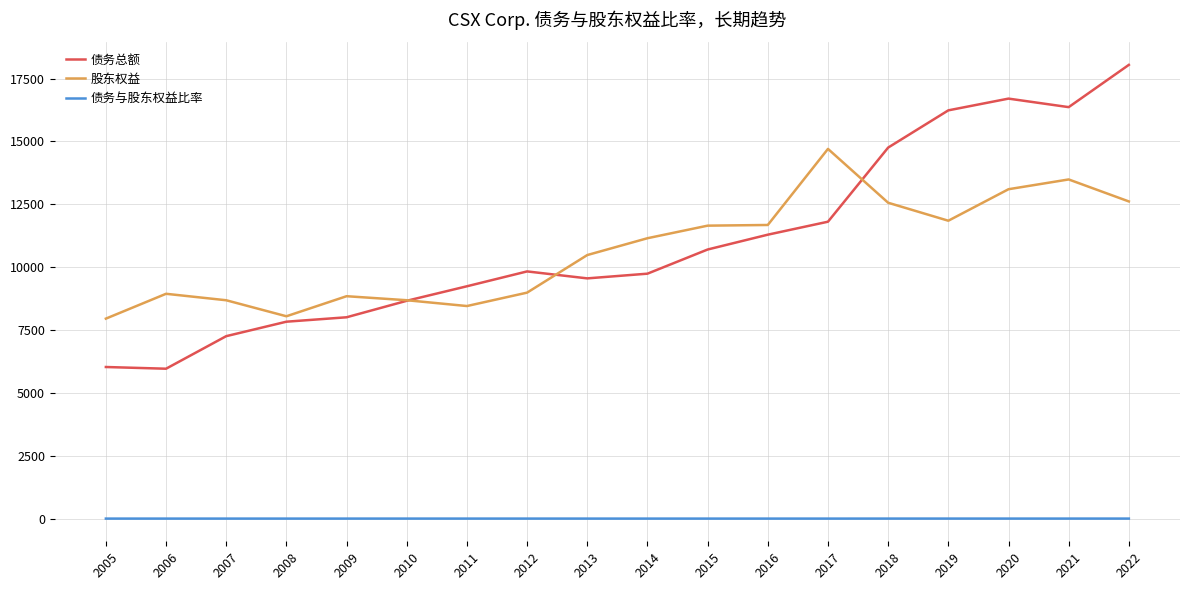

True or false: 债务与股东权益比率 has a value of 0.8 at 2007.

True